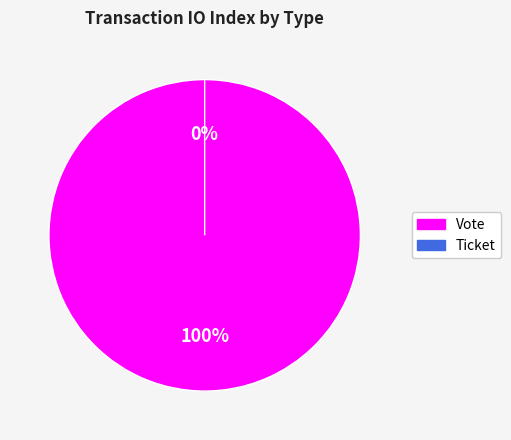

How many slices are in this pie chart?

2